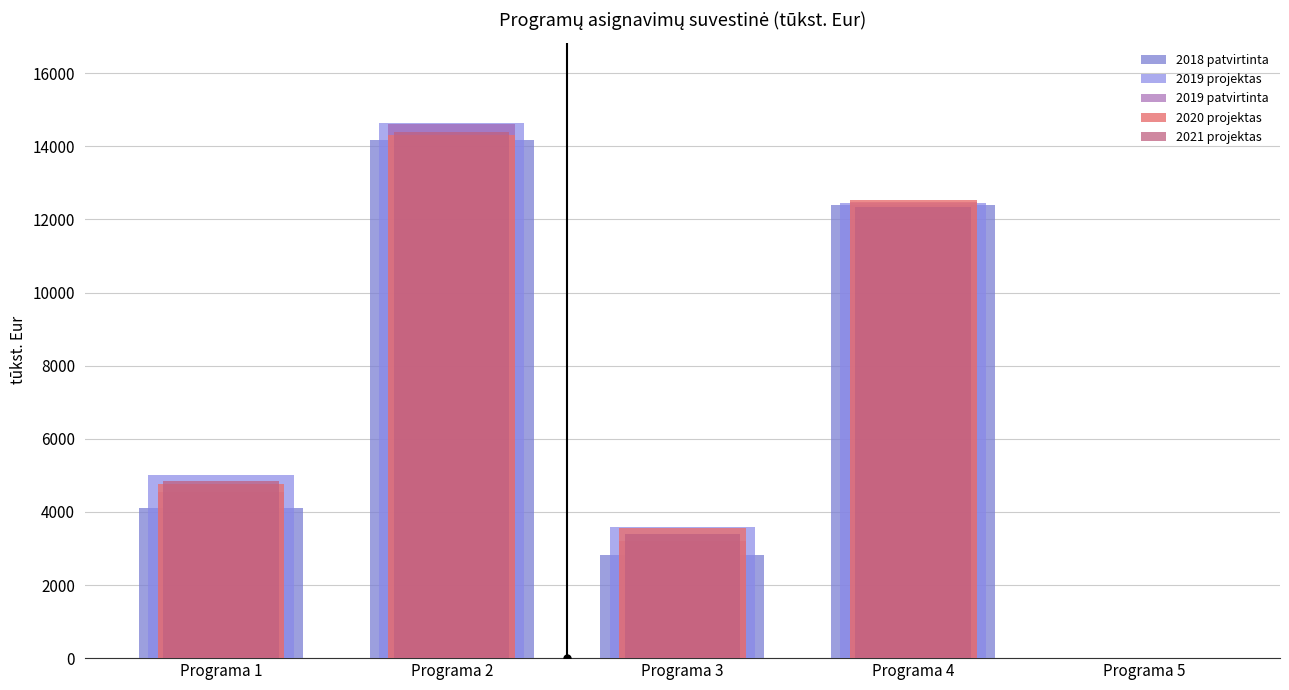

How many data points in 2020 projektas are less than 4755?

2